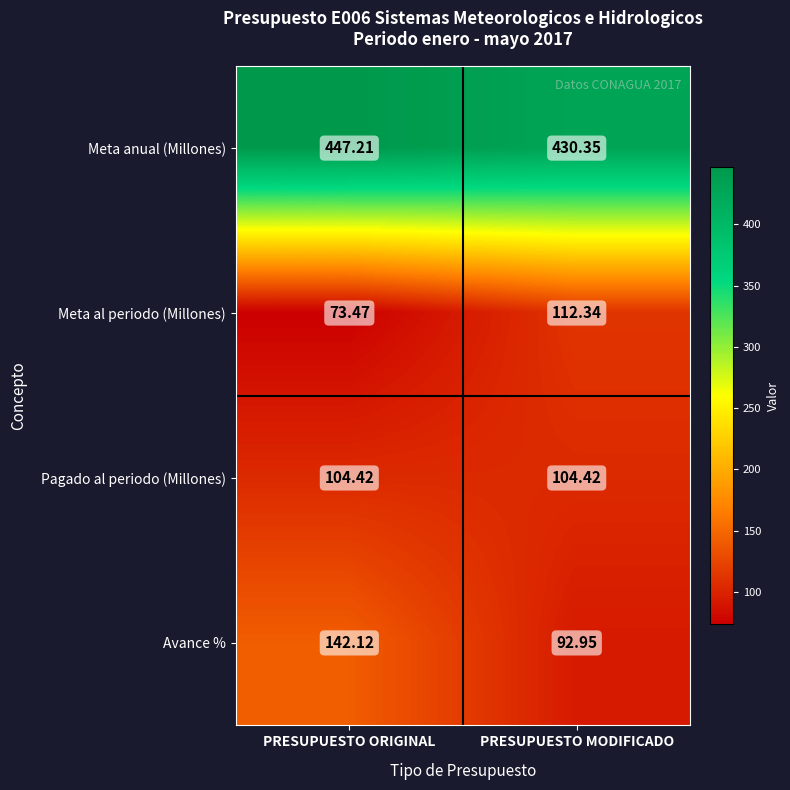

Which category has the lowest value across all series?

PRESUPUESTO ORIGINAL